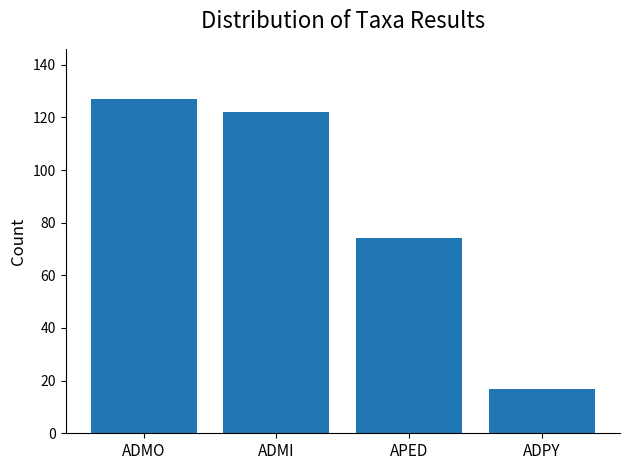

What is the label of the 3rd bar from the left?

APED